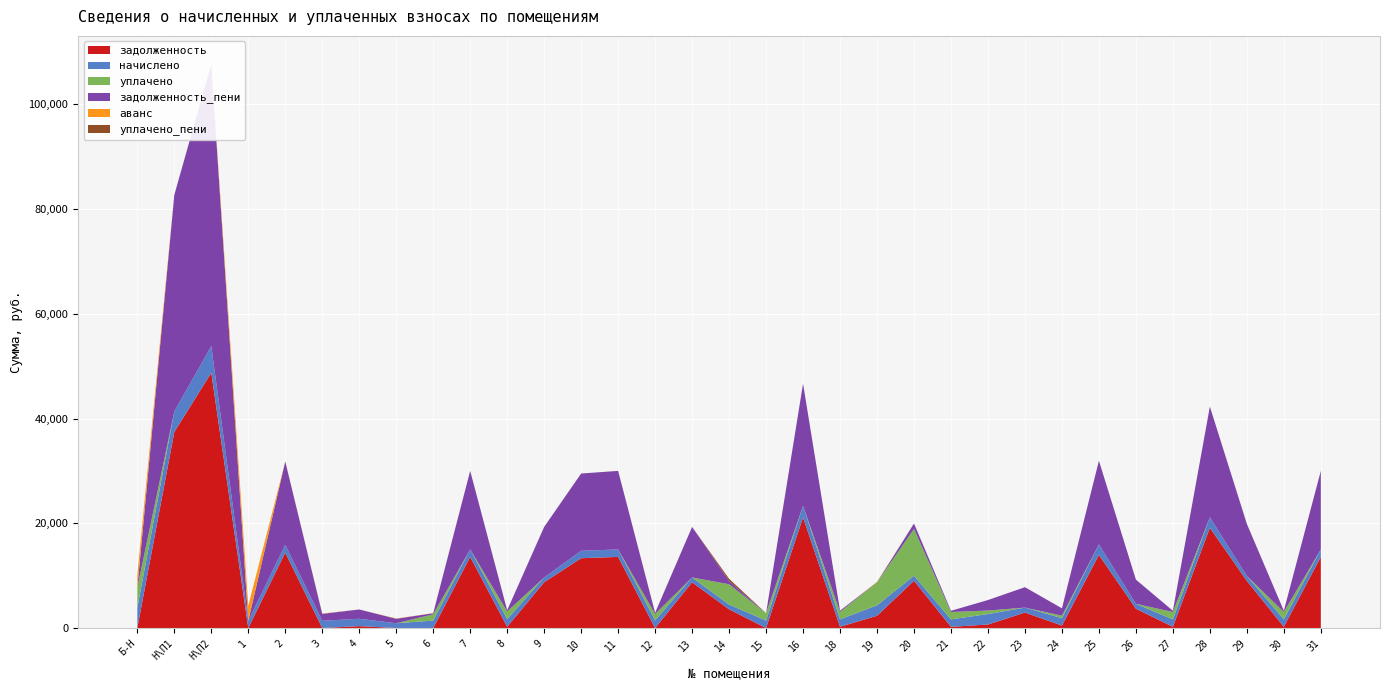

Reading right to left, list all the values displayed in this chart.

задолженность: 31=13578.4	30=234.5	29=8998.1	28=19133.0	27=235.1	26=3679.7	25=13956.5	24=470.6	23=2958.1	22=667.9	21=235.3	20=9030.6	19=2333.8	18=237.6	16=21114.6	15=0.0	14=3573.4	13=8738.2	12=0.0	11=13578.4	10=13329.0	9=8738.2	8=242.7	7=13578.4	6=0.0	5=0.0	4=367.1	3=0.0	2=14390.4	1=0.0	Н\П2=48726.0	Н\П1=37421.5	Б-Н=0.0
начислено: 31=1422.1	30=1411.9	29=942.4	28=2003.8	27=1411.9	26=942.4	25=2010.6	24=1411.9	23=942.4	22=2003.8	21=1411.9	20=945.8	19=2000.4	18=1422.1	16=2211.3	15=1422.1	14=915.1	13=915.1	12=1456.1	11=1422.1	10=1418.6	9=915.1	8=1456.1	7=1422.1	6=1422.1	5=911.8	4=1405.0	3=1384.6	2=1507.1	1=1384.6	Н\П2=5103.0	Н\П1=3919.1	Б-Н=3868.1
уплачено: 31=0.0	30=1414.0	29=0.0	28=0.0	27=1412.1	26=0.0	25=0.0	24=470.6	23=0.0	22=667.9	21=1412.3	20=8955.8	19=4366.9	18=1423.0	16=0.0	15=1422.1	14=3870.4	13=0.0	12=1215.0	11=0.0	10=0.0	9=0.0	8=1456.5	7=0.0	6=1200.0	5=0.0	4=0.0	3=0.0	2=0.0	1=0.0	Н\П2=0.0	Н\П1=0.0	Б-Н=3868.1
задолженность_пени: 31=15000.4	30=232.4	29=9940.4	28=21136.8	27=234.9	26=4622.0	25=15967.1	24=1411.9	23=3900.4	22=2003.8	21=234.8	20=1020.6	19=0.0	18=236.7	16=23325.9	15=0.0	14=618.1	13=9653.3	12=240.5	11=15000.4	10=14747.6	9=9653.3	8=242.2	7=15000.4	6=202.1	5=859.2	4=1772.1	3=1324.7	2=15897.5	1=0.0	Н\П2=53829.0	Н\П1=41340.6	Б-Н=0.0
аванс: 31=0.0	30=0.0	29=0.0	28=0.0	27=0.0	26=0.0	25=0.0	24=0.0	23=0.0	22=0.0	21=0.0	20=0.0	19=32.7	18=0.0	16=0.0	15=0.0	14=0.0	13=0.0	12=0.6	11=0.0	10=0.0	9=0.0	8=0.0	7=0.0	6=19.9	5=52.6	4=0.0	3=59.9	2=0.0	1=2853.9	Н\П2=0.0	Н\П1=0.0	Б-Н=2435.7
уплачено_пени: 31=0.0	30=0.0	29=0.0	28=0.0	27=0.0	26=0.0	25=0.0	24=0.2	23=0.0	22=0.1	21=0.7	20=0.0	19=59.1	18=0.0	16=0.0	15=0.0	14=426.6	13=0.0	12=0.0	11=0.0	10=0.0	9=0.0	8=1.4	7=0.0	6=0.0	5=0.0	4=0.0	3=0.0	2=0.0	1=0.0	Н\П2=0.0	Н\П1=0.0	Б-Н=0.0